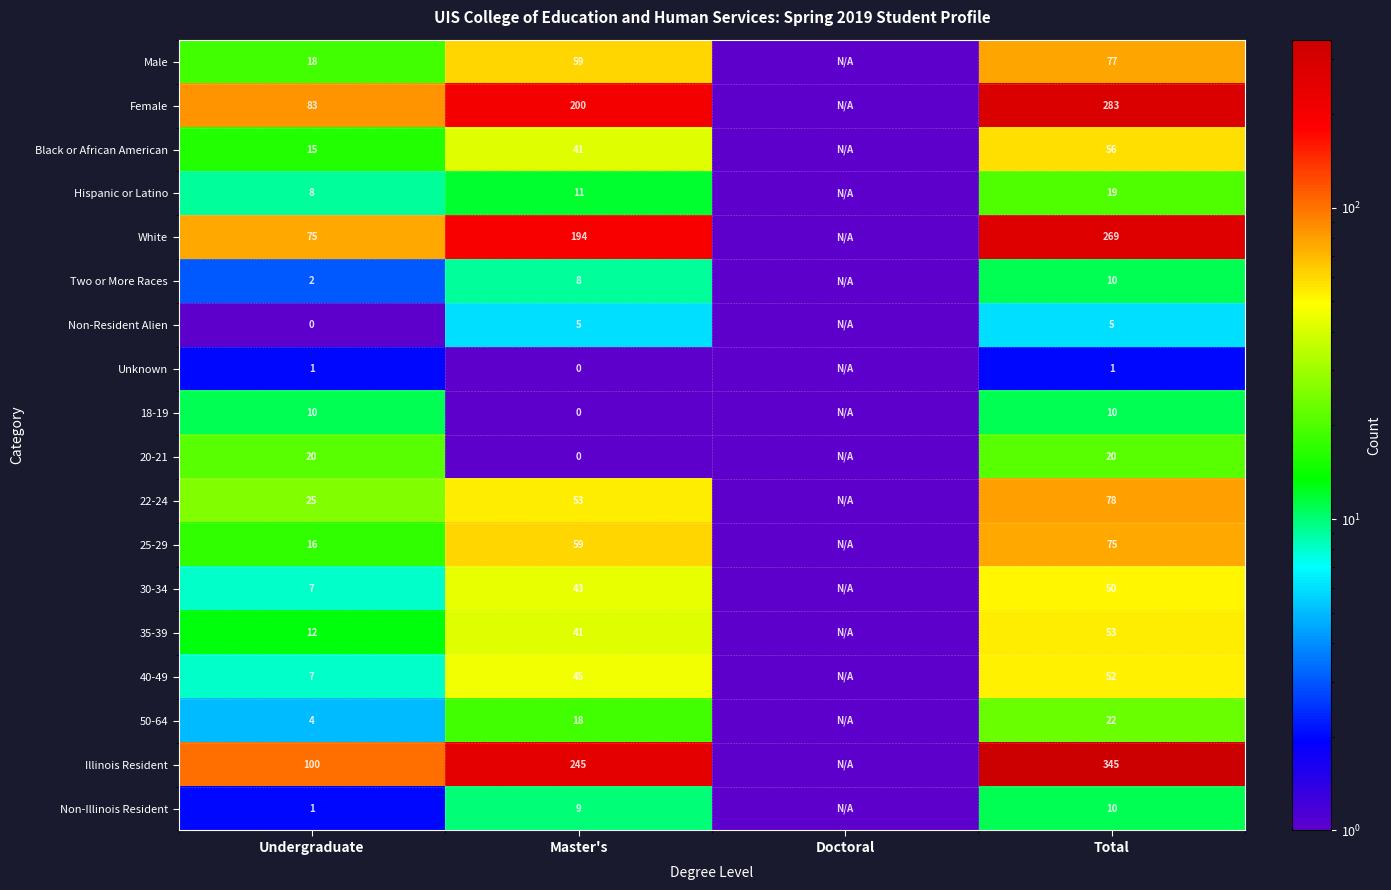

What is the spread (max minus min) of values at Total?

344